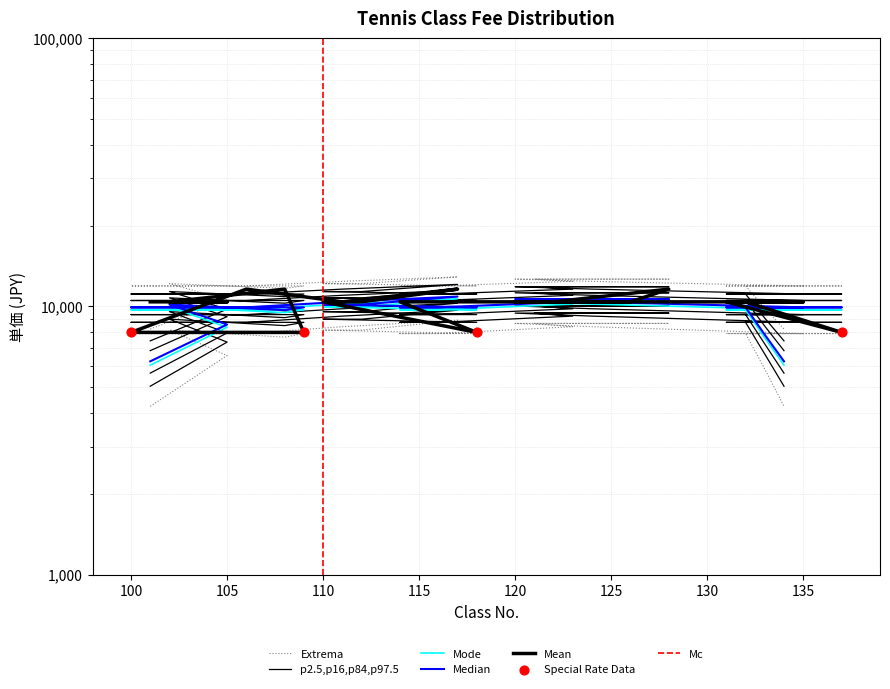

Approximately how many times larger is the value at 126 compared to 134?

1.0